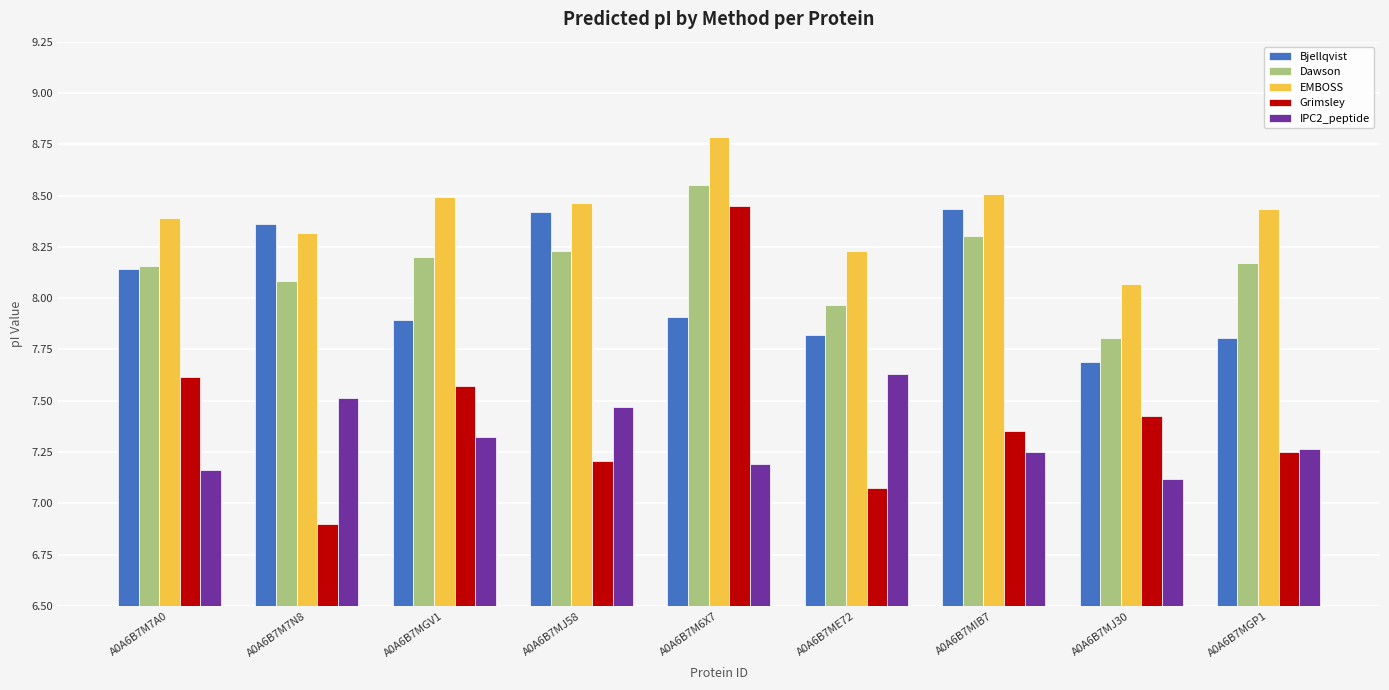

What is the difference between the highest and lowest values at A0A6B7MJ58?

1.3